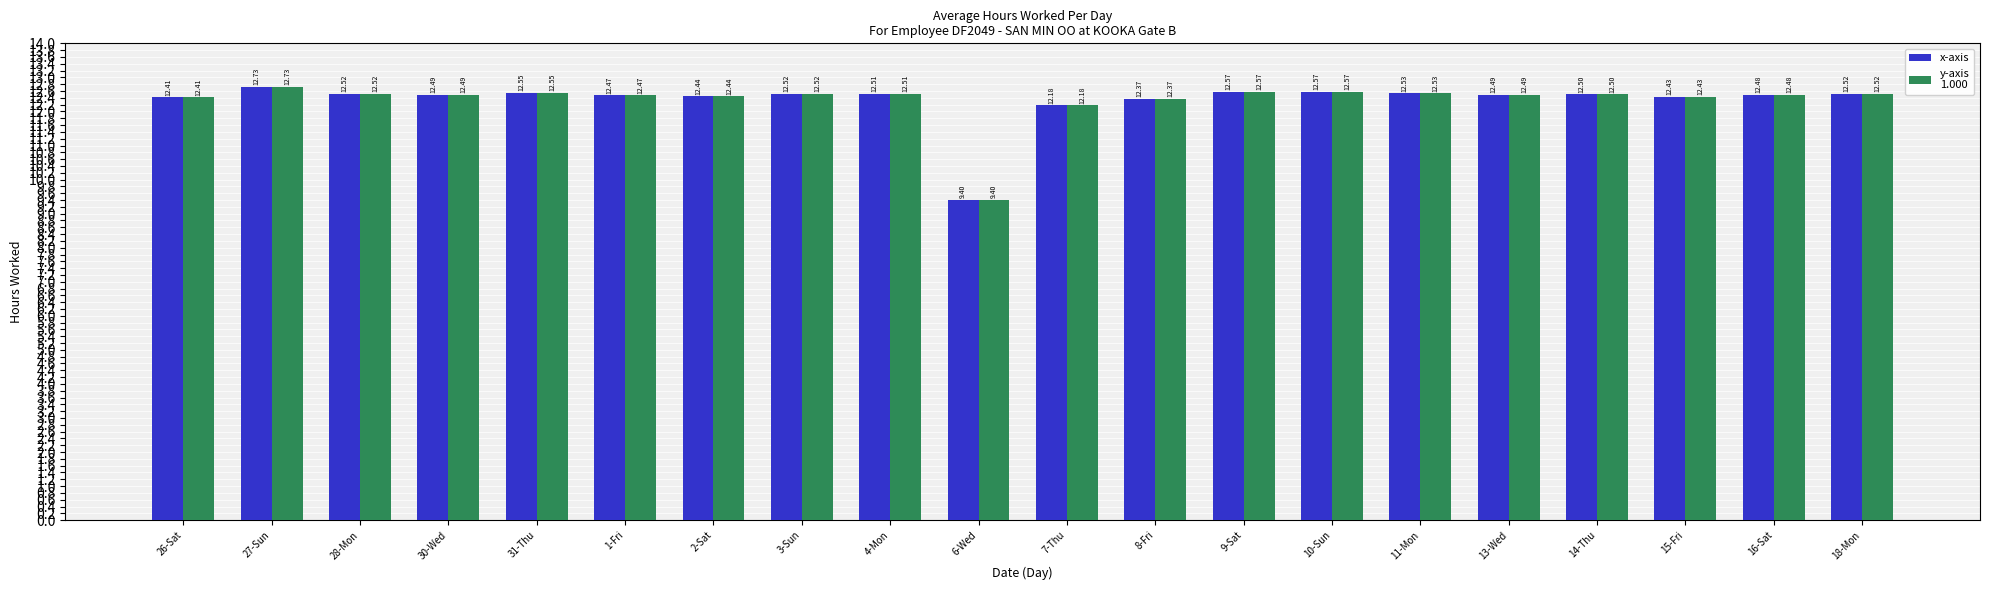

At which category is the sum across all series the highest?

27-Sun